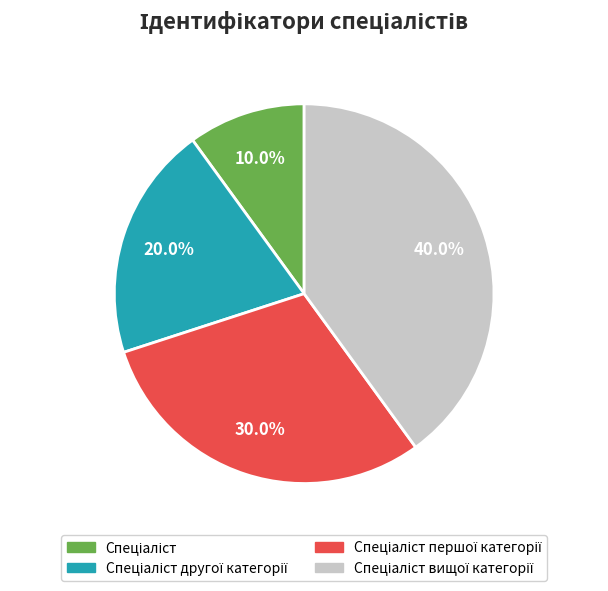

Does any single category account for the majority?

No